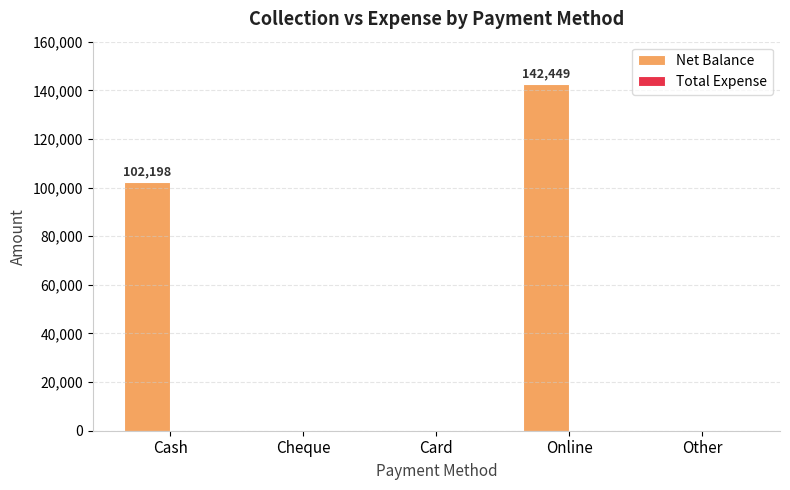

What is the sum of all values?

244647